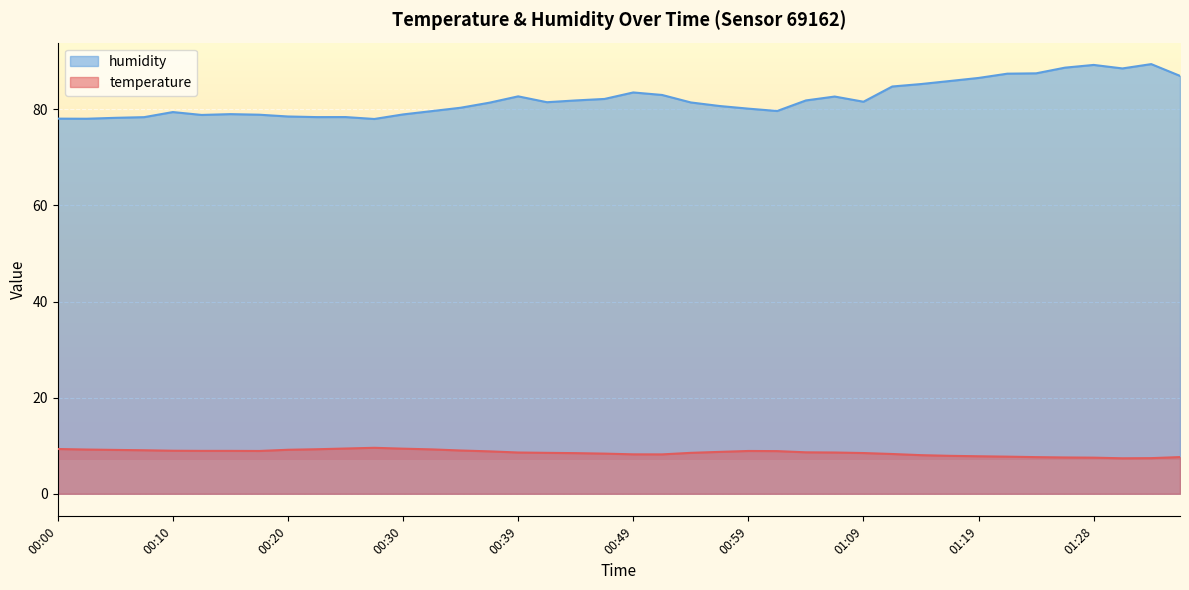

What is the spread (max minus min) of values at 00:35?

71.3